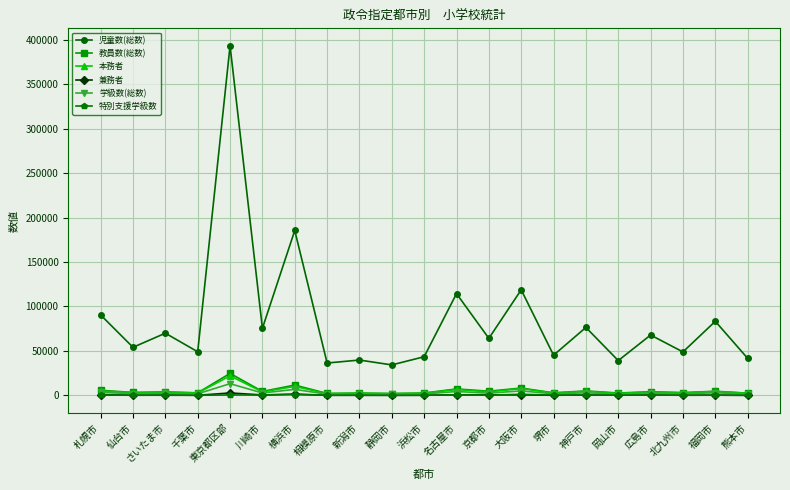

Does the chart have visible grid lines?

Yes